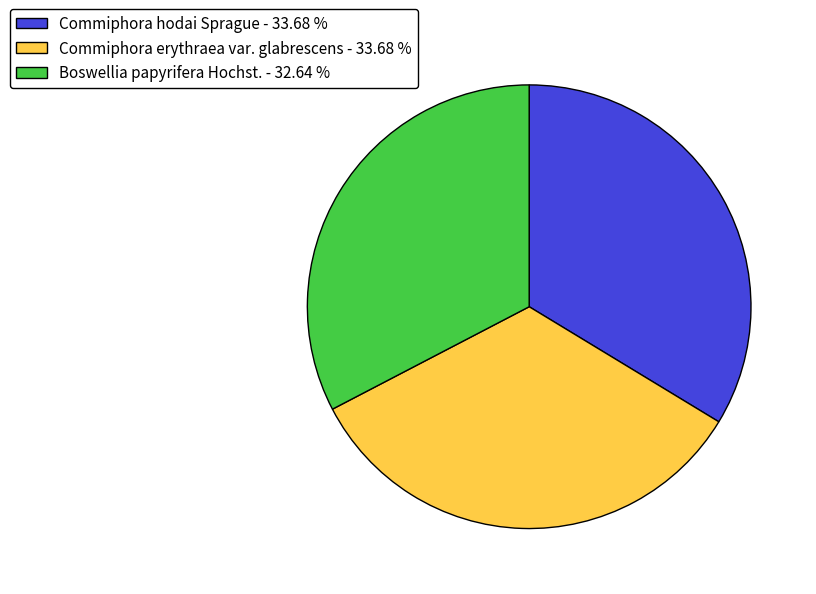

Is it true that Boswellia papyrifera Hochst. is 27% of the pie?

False